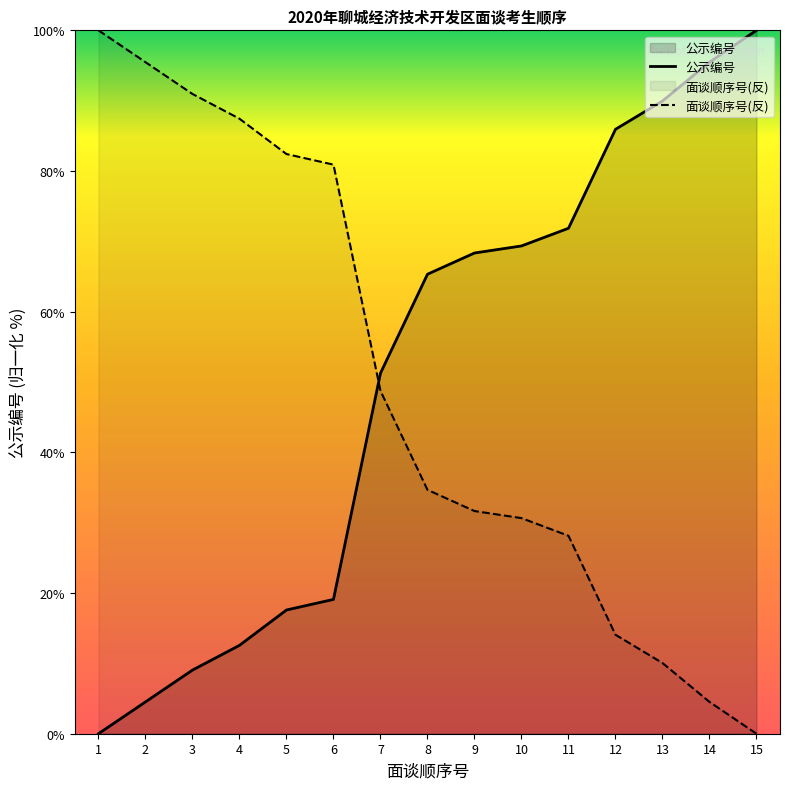

How many lines are shown in the chart?

2